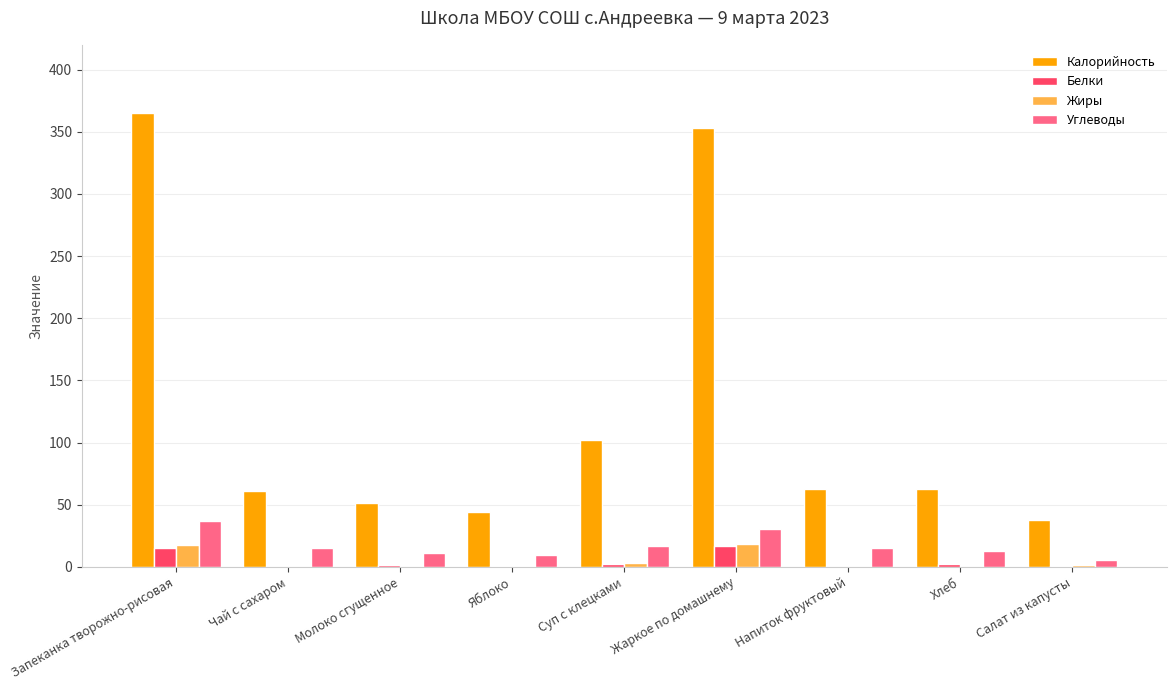

Which series has the largest total across all categories?

Калорийность